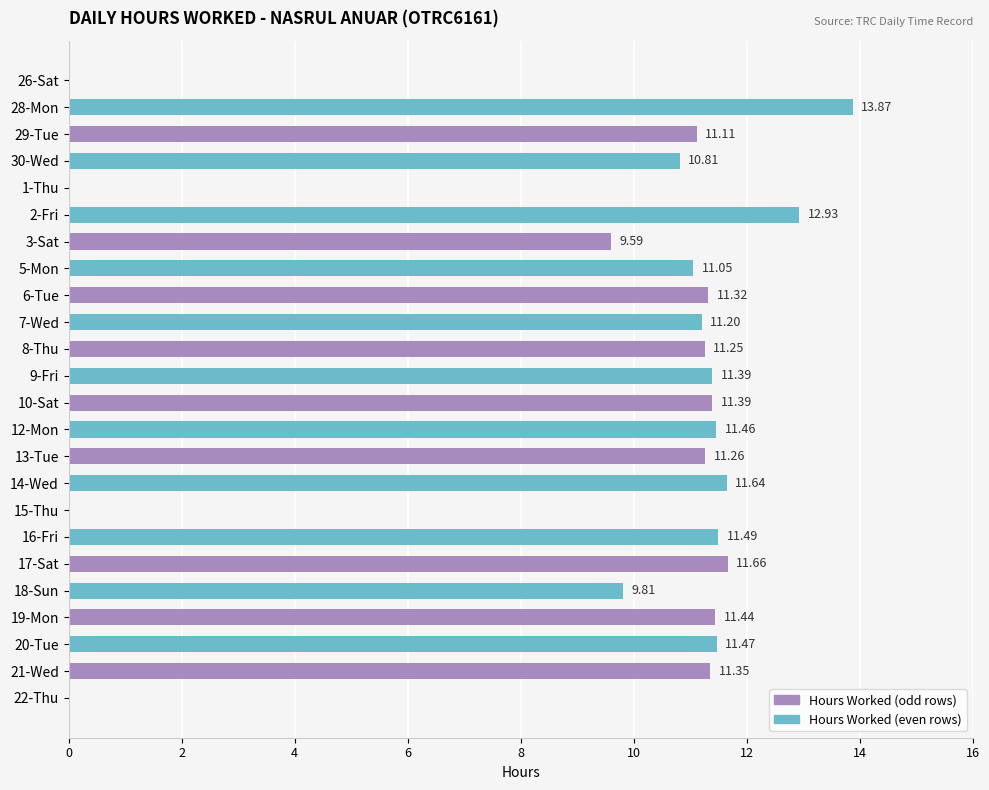

What is the sum of all values?

227.5